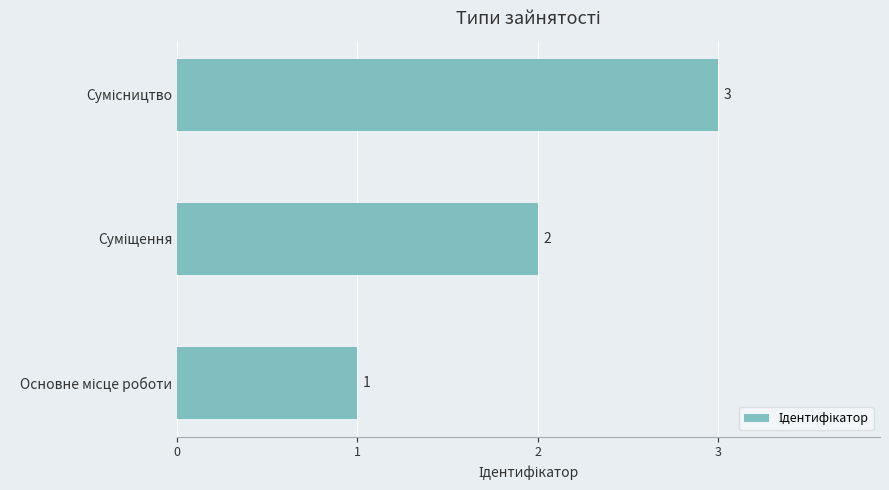

What is the sum of all values?

6